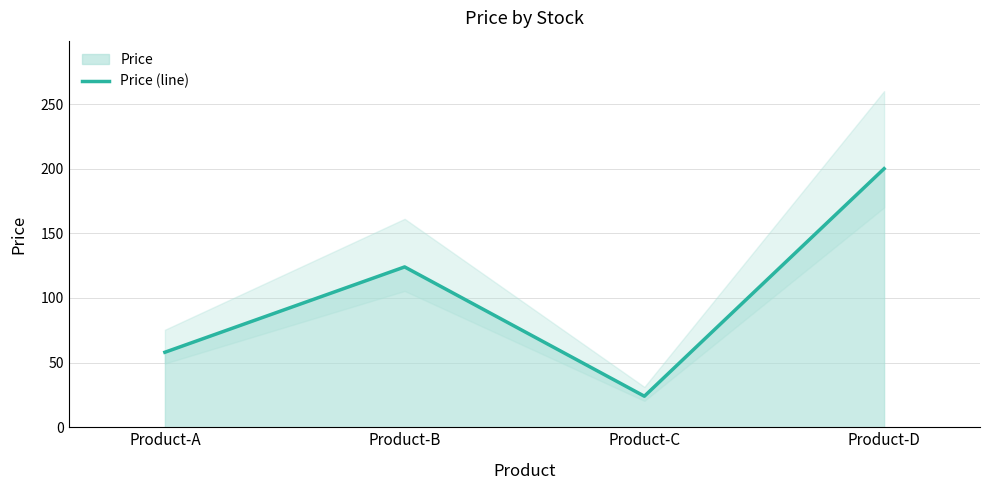

Reading left to right, transcribe all the data shown in this chart.

58	124	24	200